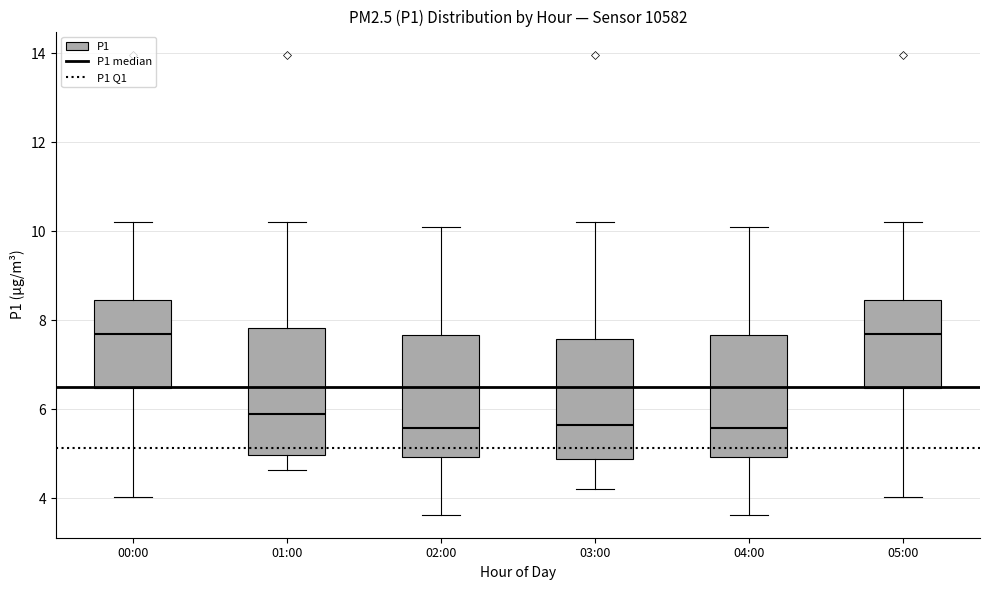

Where is the lower edge of the box for 03:00 on the y-axis? The values are not printed on the chart, so give them approximately, as read against the axis.

4.8